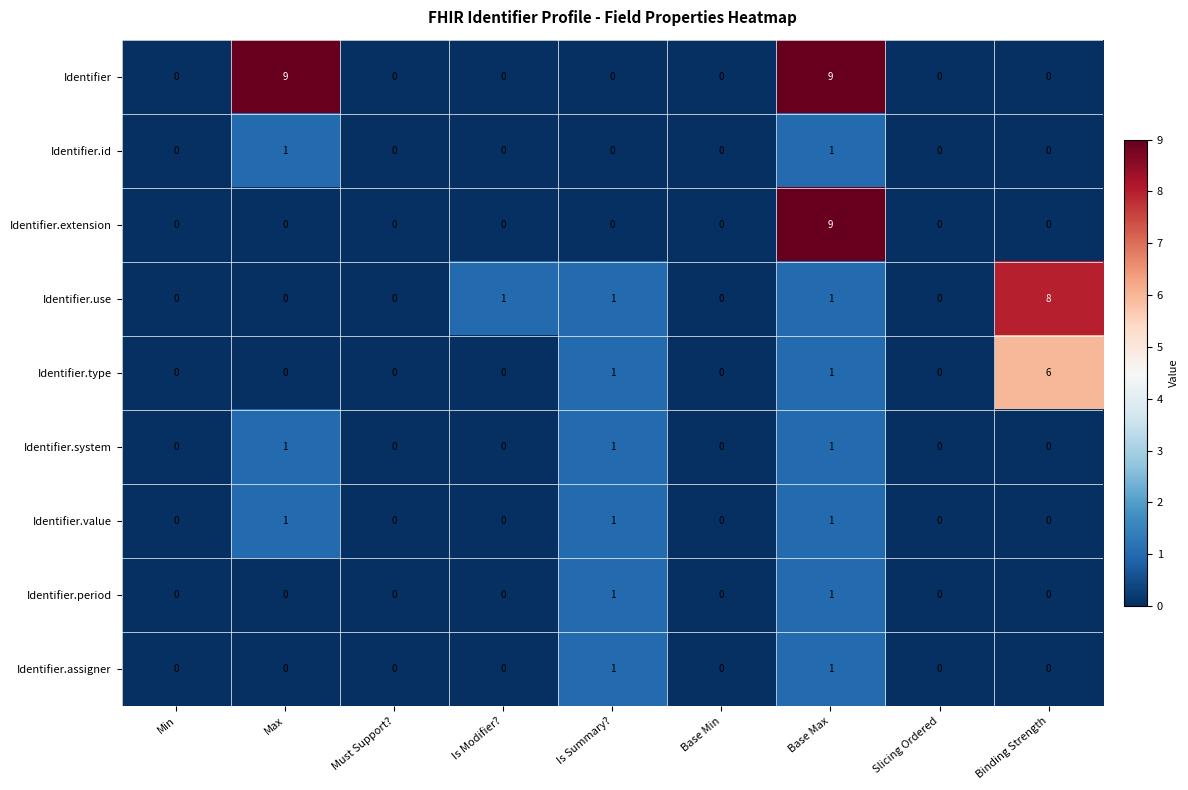

Between Is Summary? and Binding Strength, which series saw the biggest shift?

Identifier.use